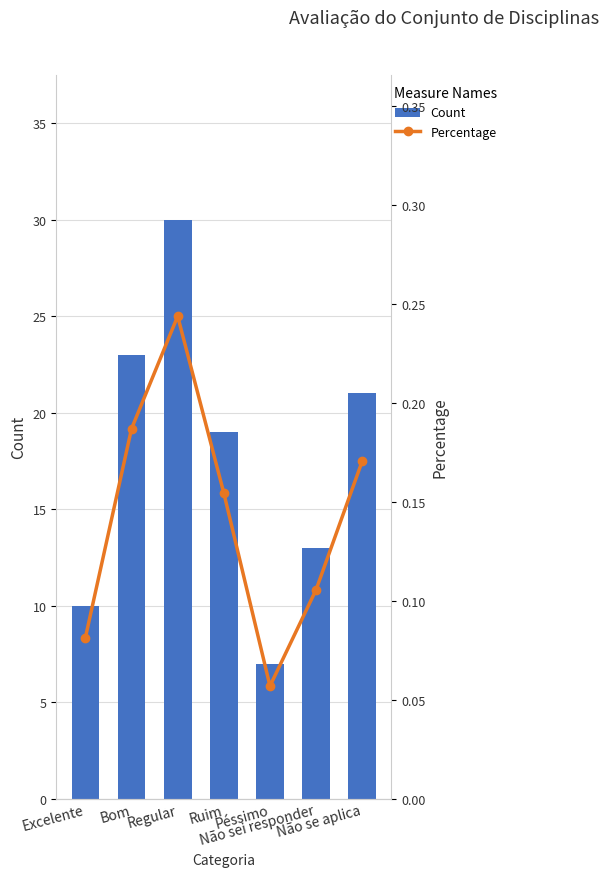

At which label does Count reach its peak?

Regular